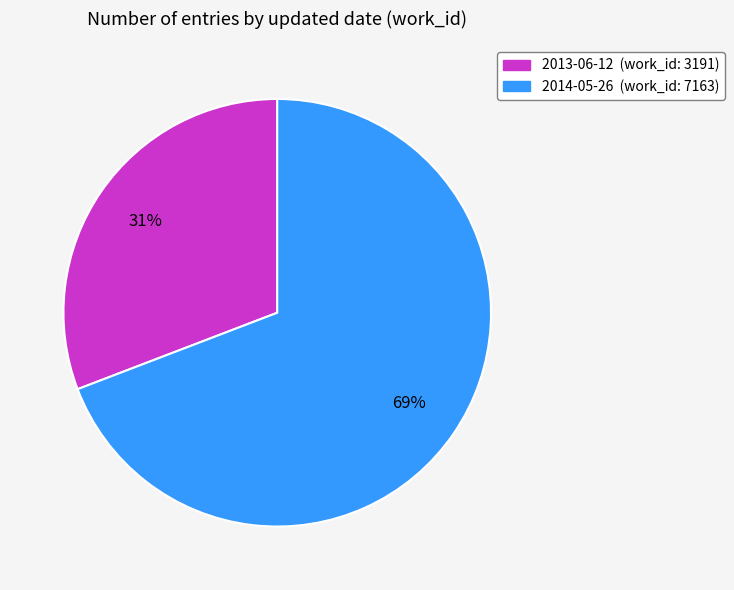

Is the sum of 2014-05-26 and 2013-06-12 greater than half?

Yes